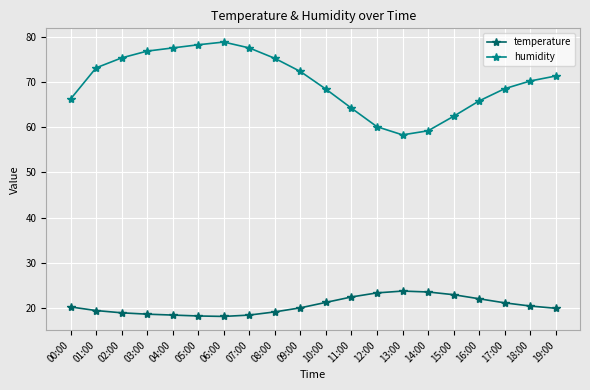

What is the minimum value for temperature?

18.2